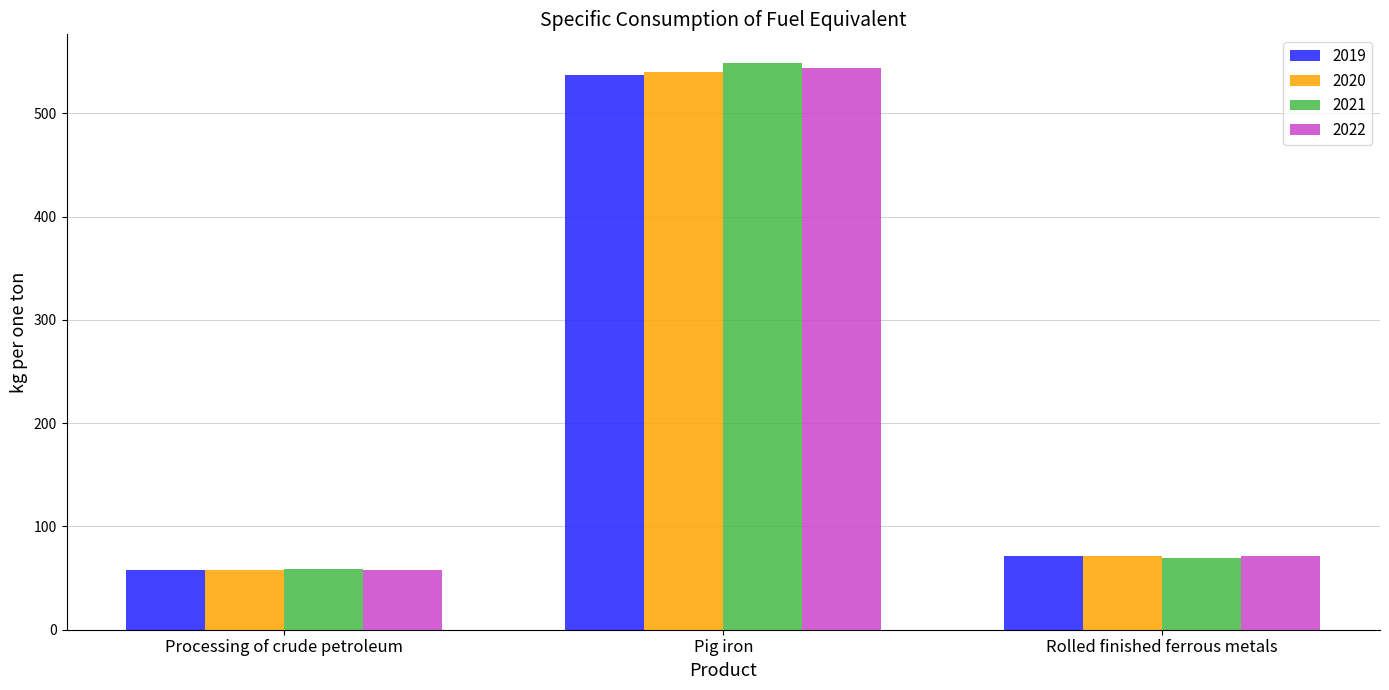

What is the lowest value of the 2021 series?

59.2